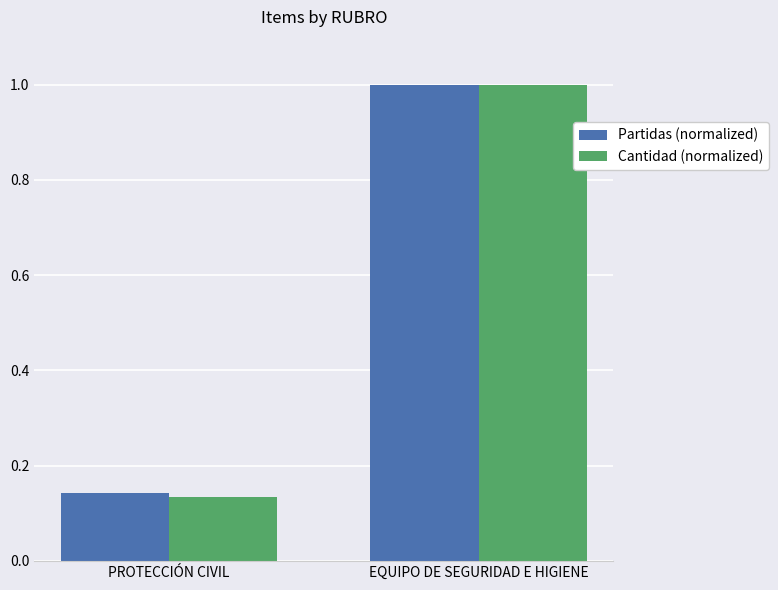

How many groups of bars are there?

2